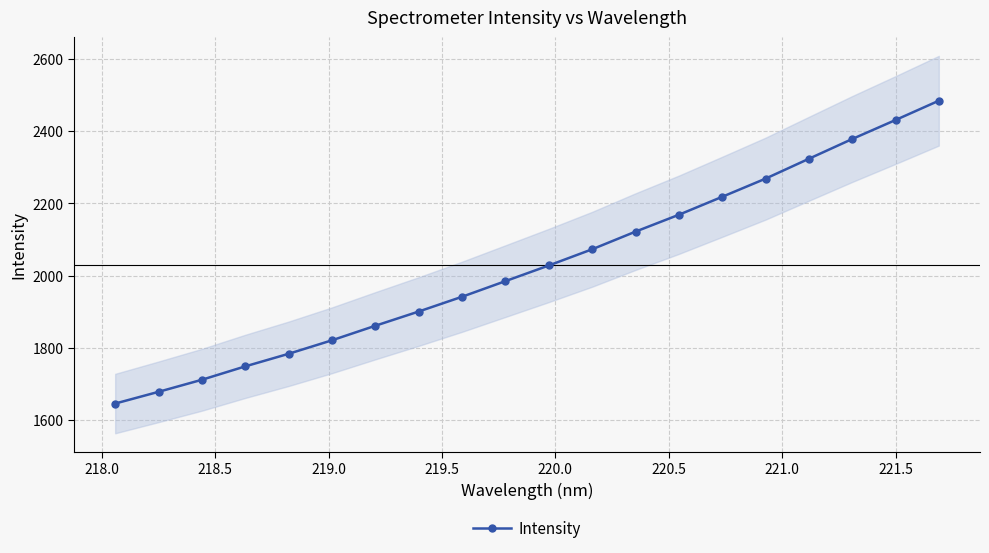

Does the chart display data point markers on the line(s)?

Yes